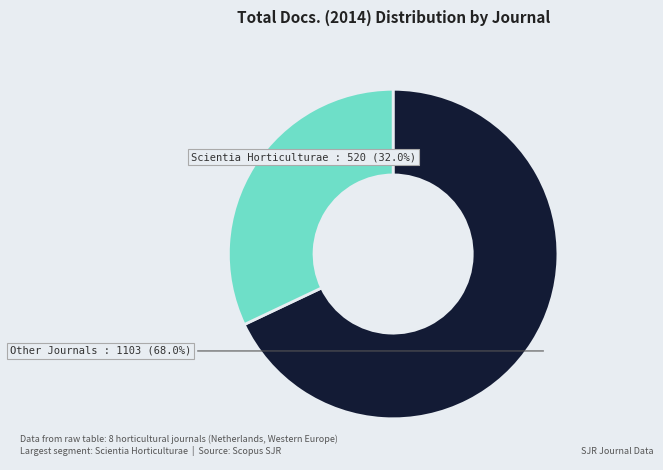

Is there any slice that represents more than half of the pie?

Yes